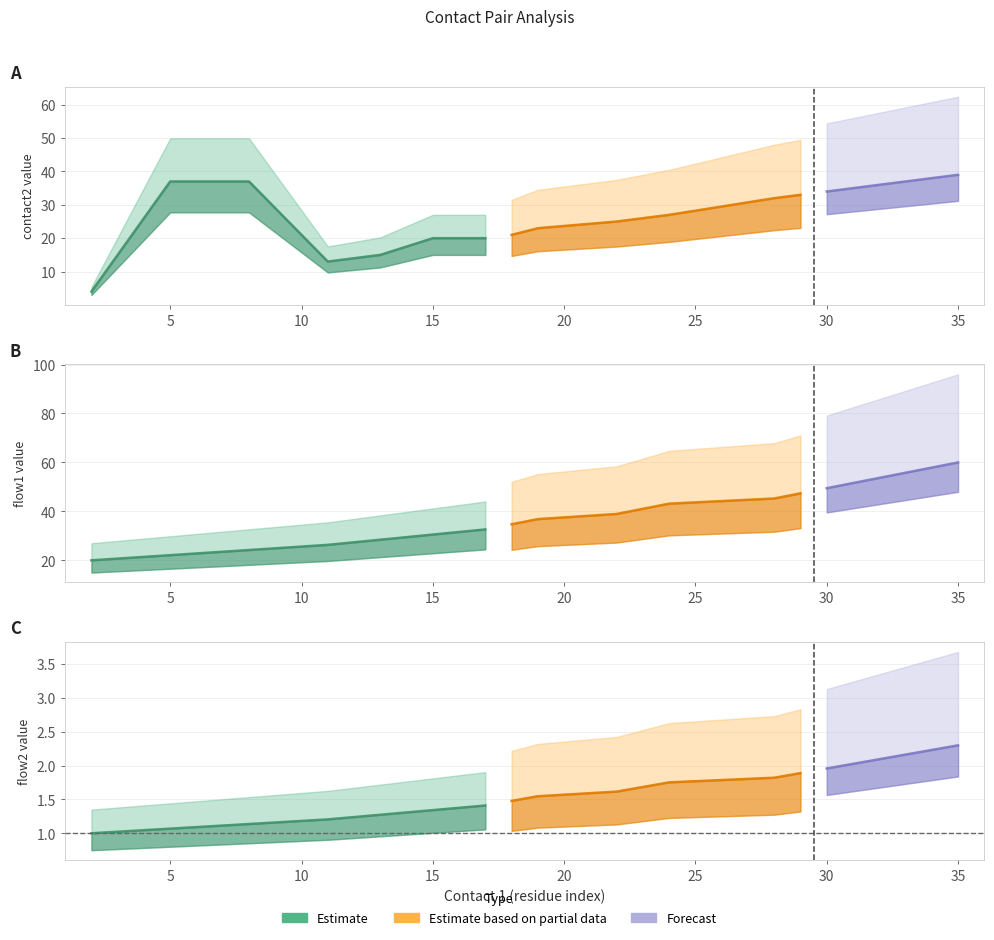

What is the difference between the maximum and minimum values in the contact1 series?

33